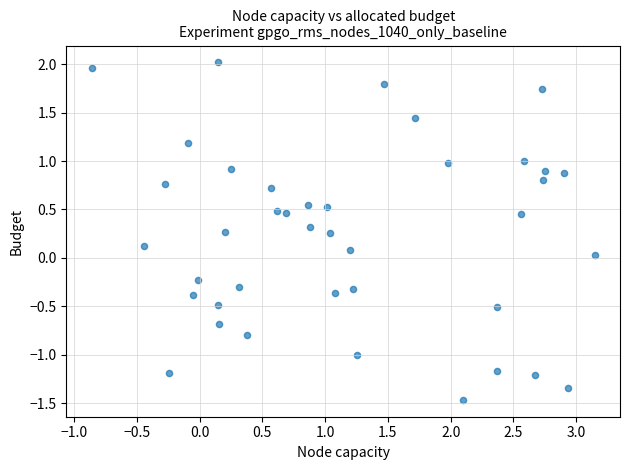

What is the range of Y values (max minus min)?

3.5